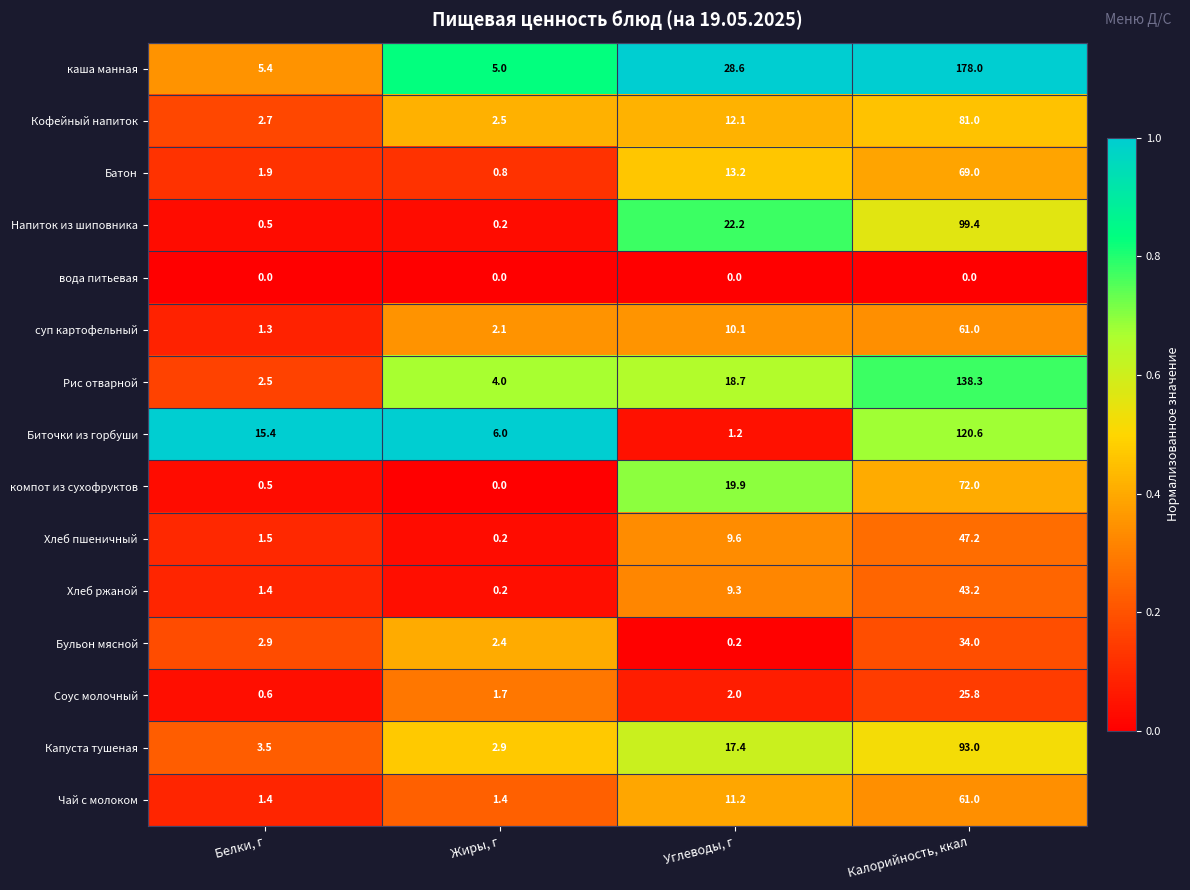

True or false: Хлеб ржаной has a value of 77.6 at Калорийность, ккал.

False